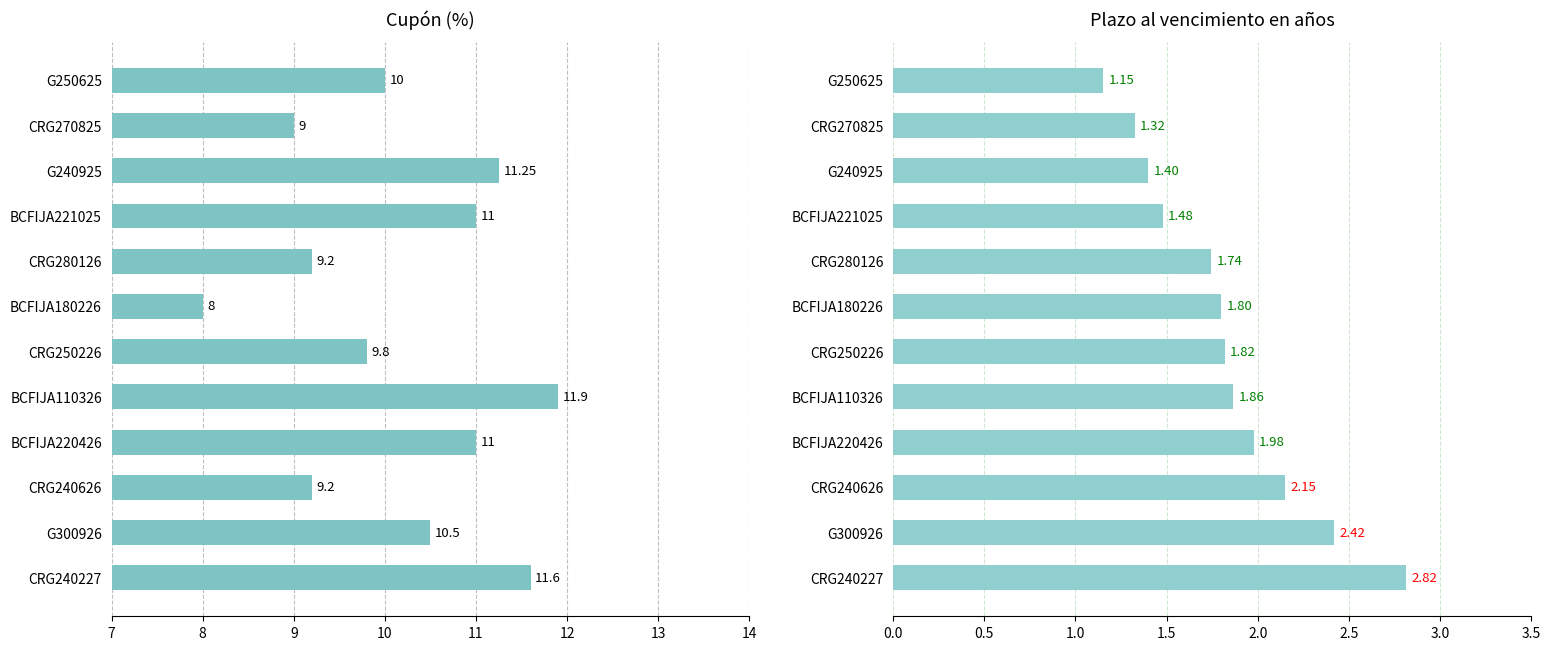

Which series has the largest total across all categories?

Cupón (%)